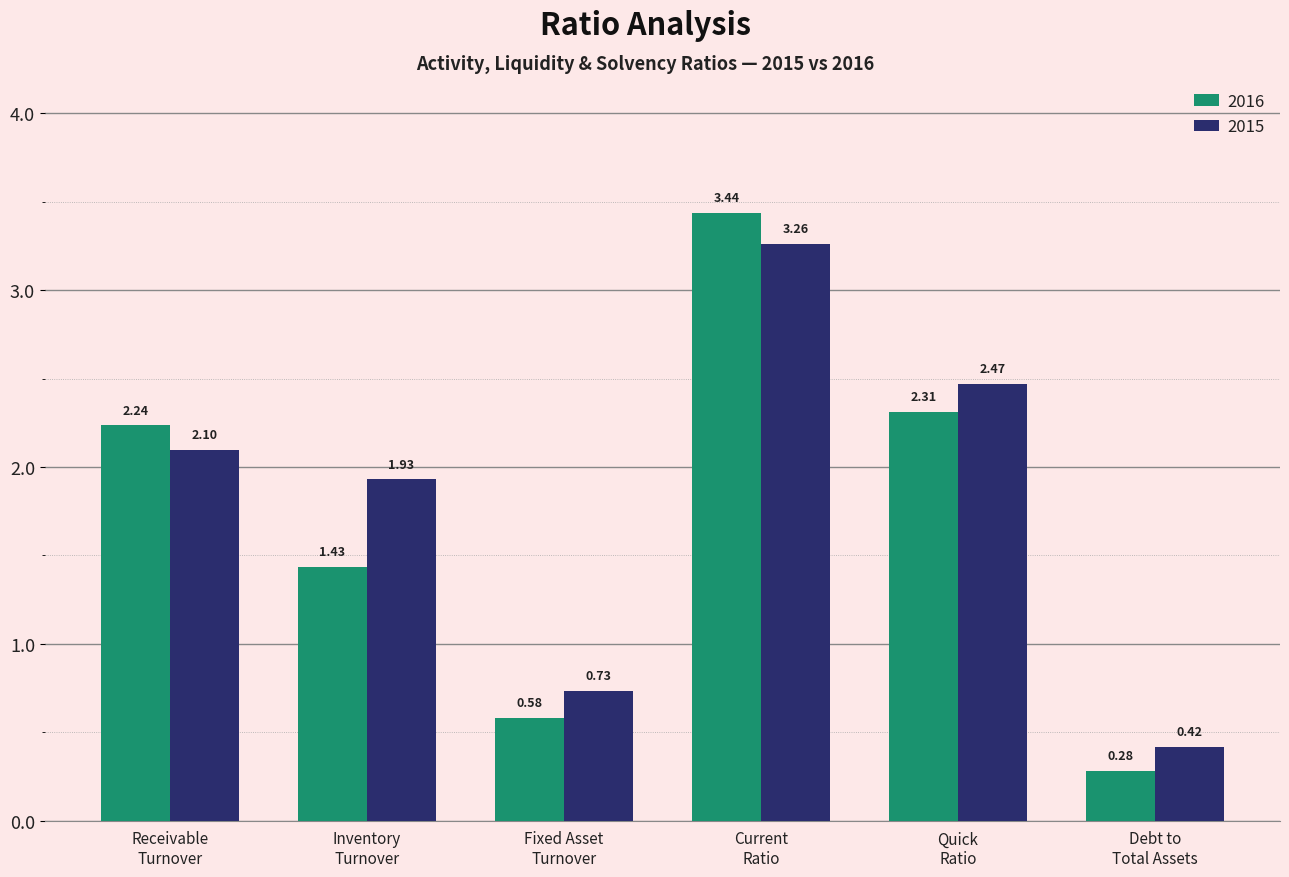

Where is 2015 nearest to the value 1?

Fixed Asset
Turnover